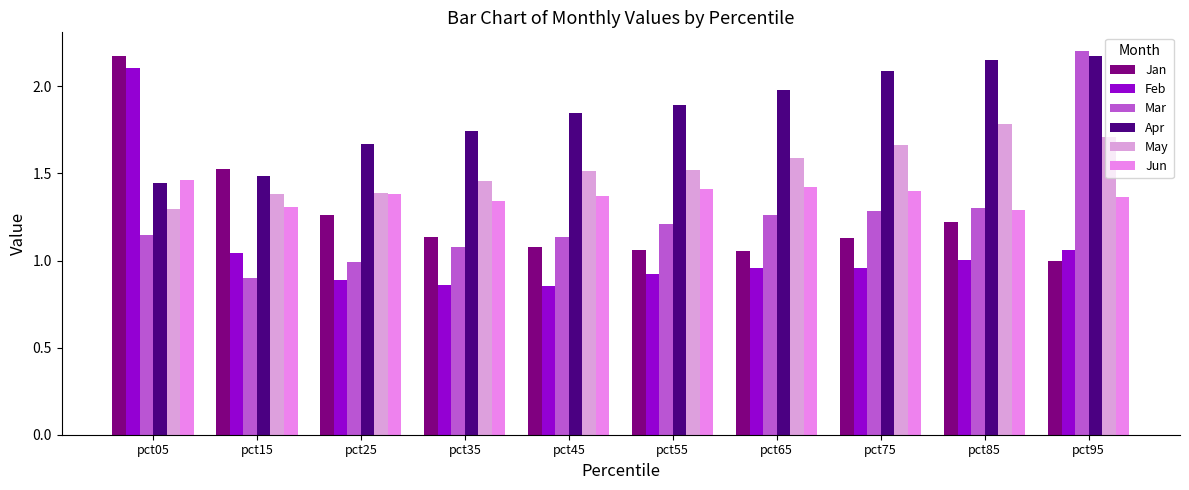

Is it true that Feb equals 1.4 at pct25?

False